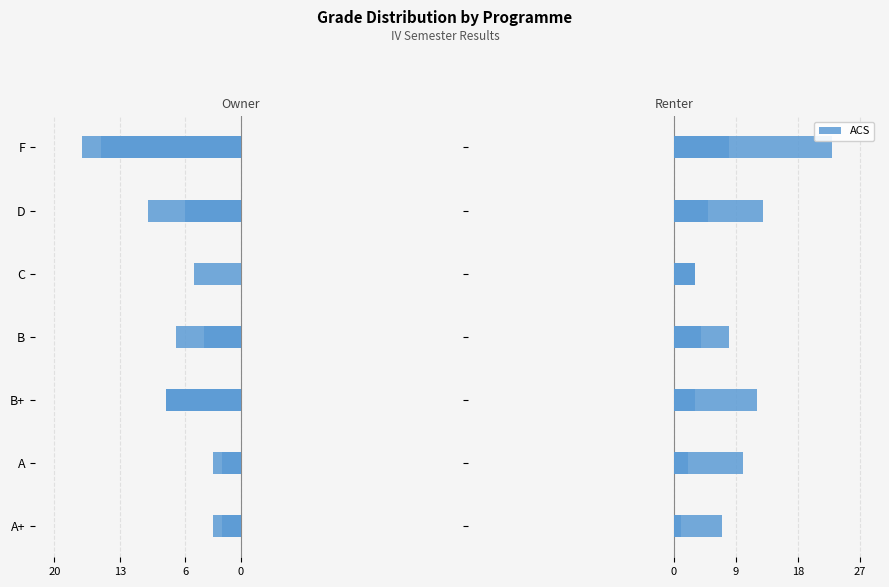

How many data points are less than 10?

3